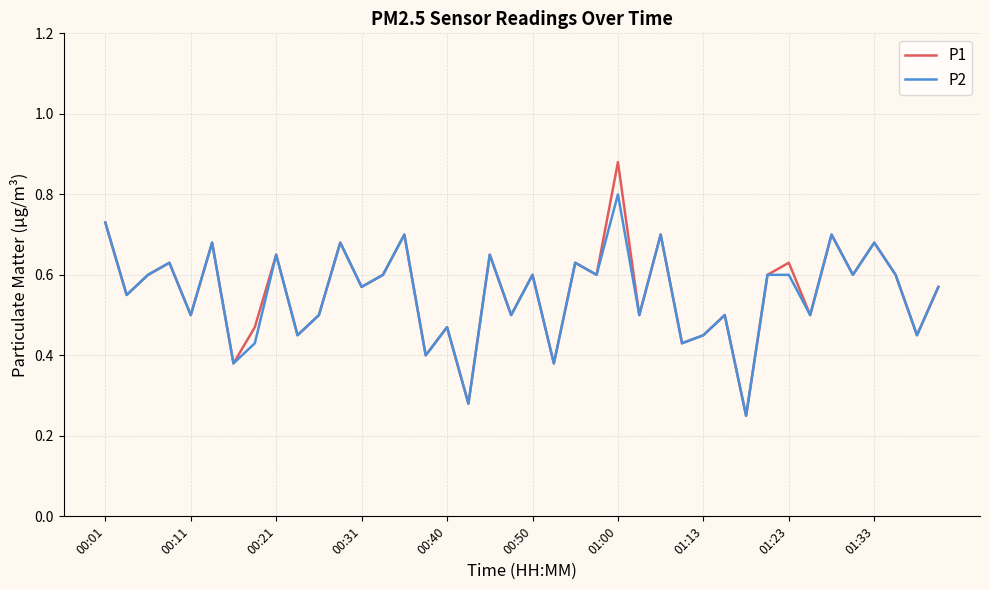

Rank the series by their maximum value, from lowest to highest.

P2, P1